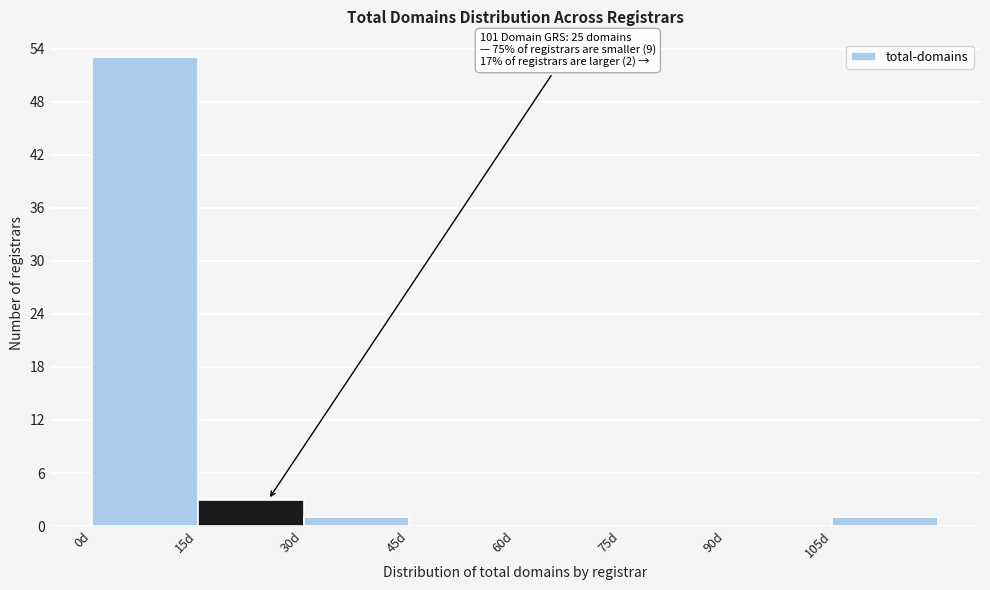

Over which range of the x-axis is the bar tallest?

0 to 15